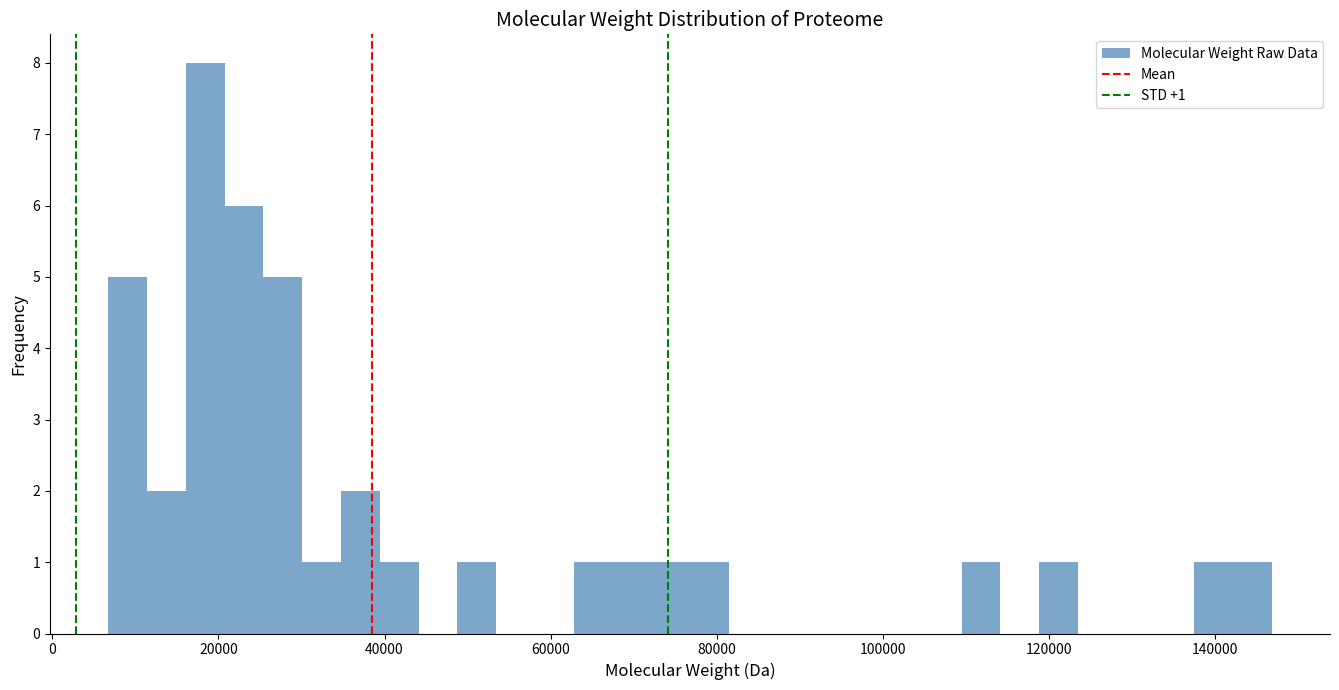

Around what value on the x-axis is the tallest bar? Give the approximate position of its centre, as read against the axis.

18000